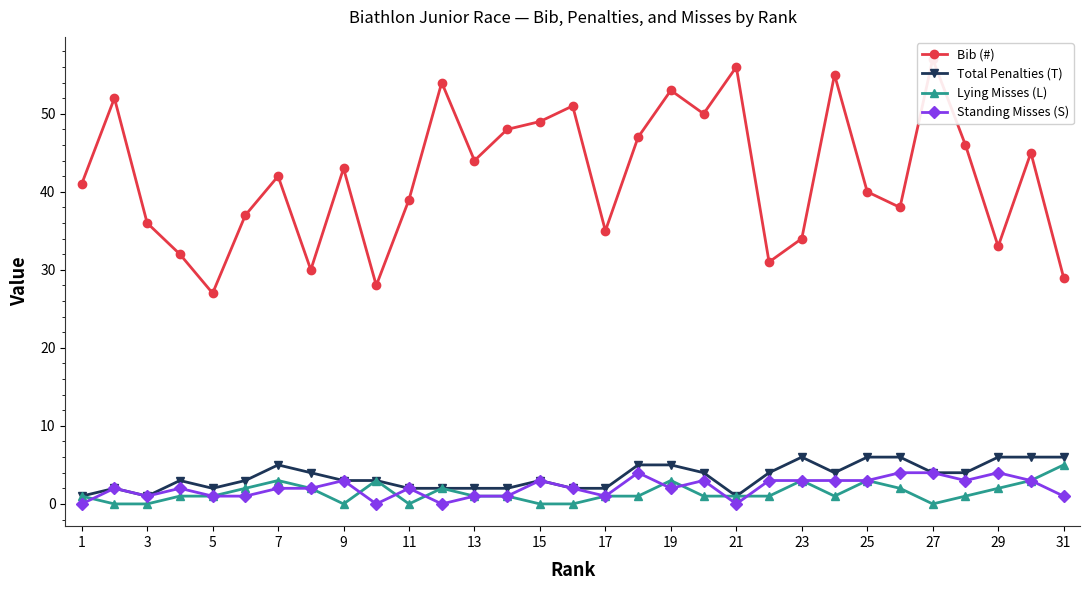

The Lying Misses (L) series shows 1 at 7. True or false?

False